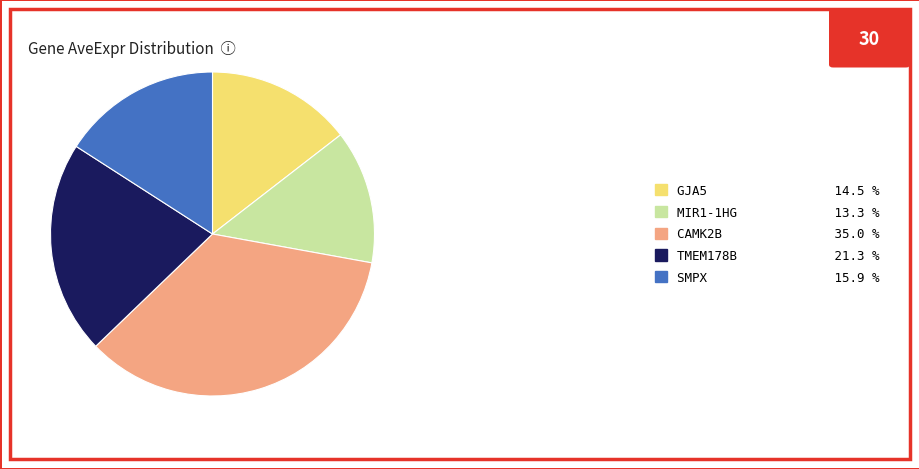

How many segments does this pie chart have?

5